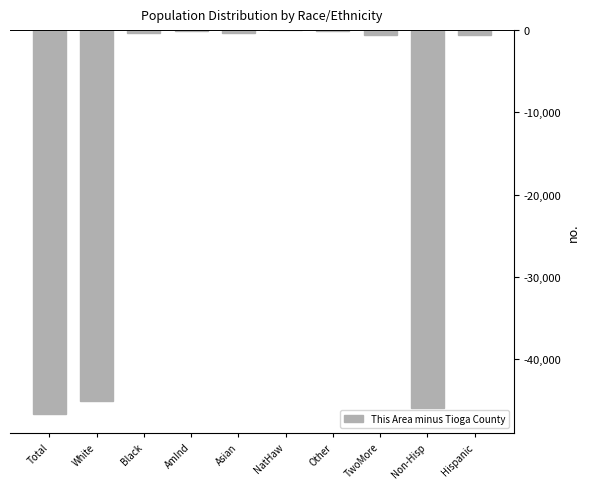

Which has a higher value, Other or Non-Hisp?

Other